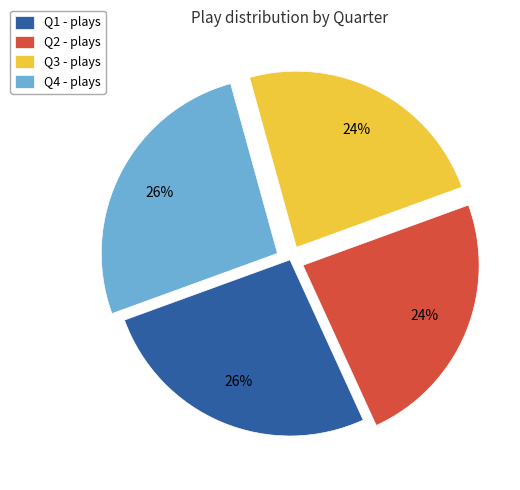

To the nearest percent, what portion does Q4 represent?

26%